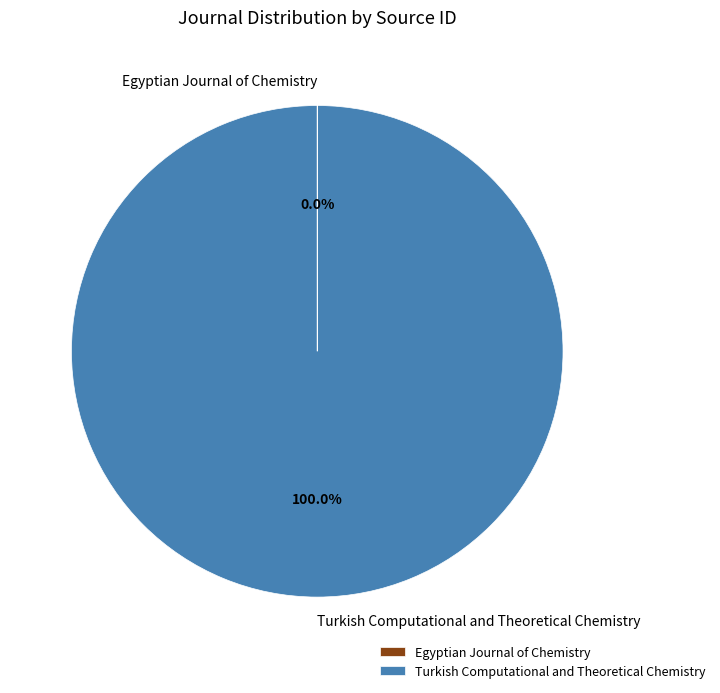

To the nearest percent, what is the average slice percentage?

50%